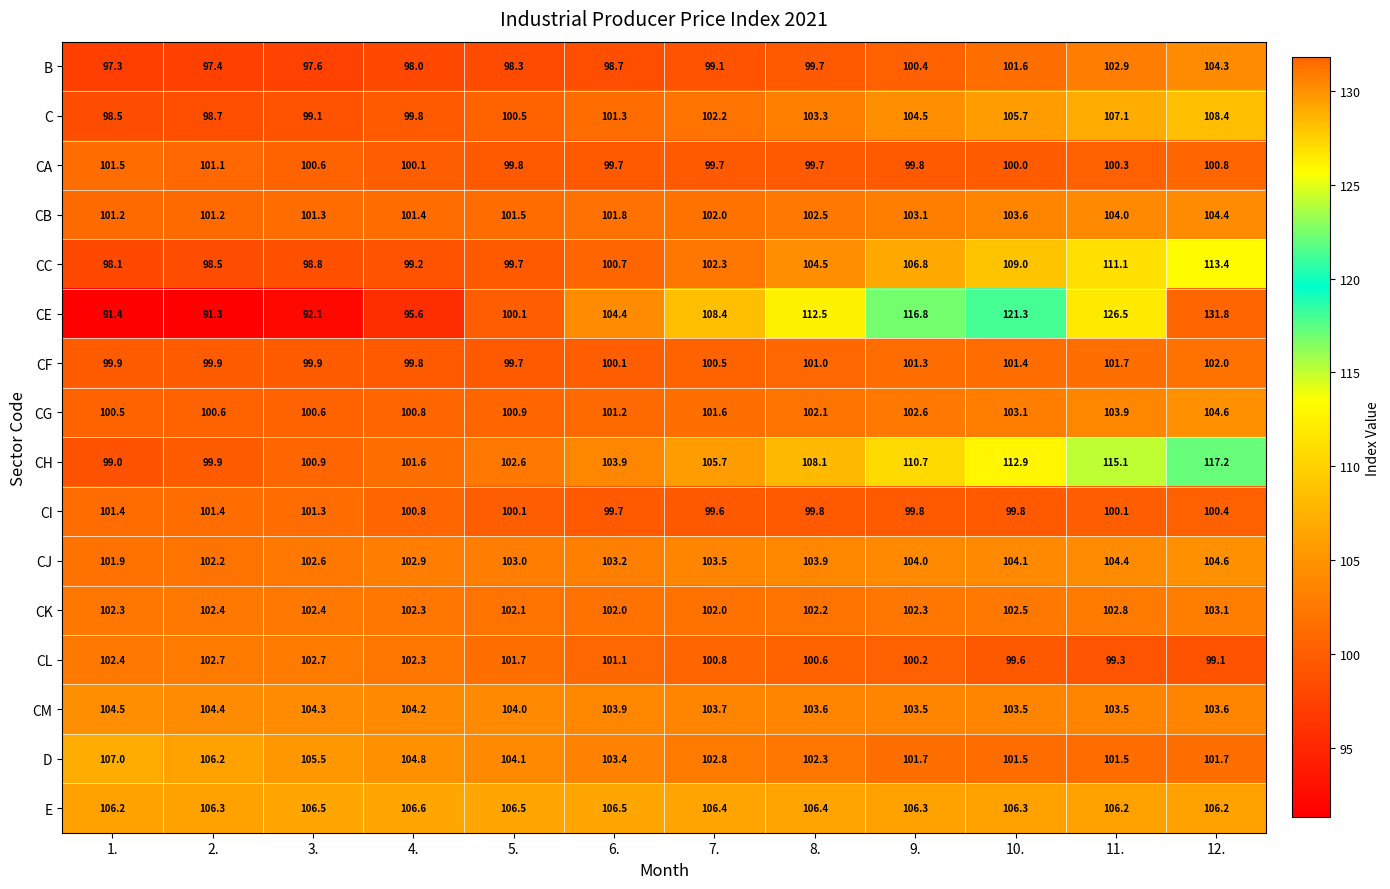

Between 5. and 9., which series saw the biggest shift?

CE